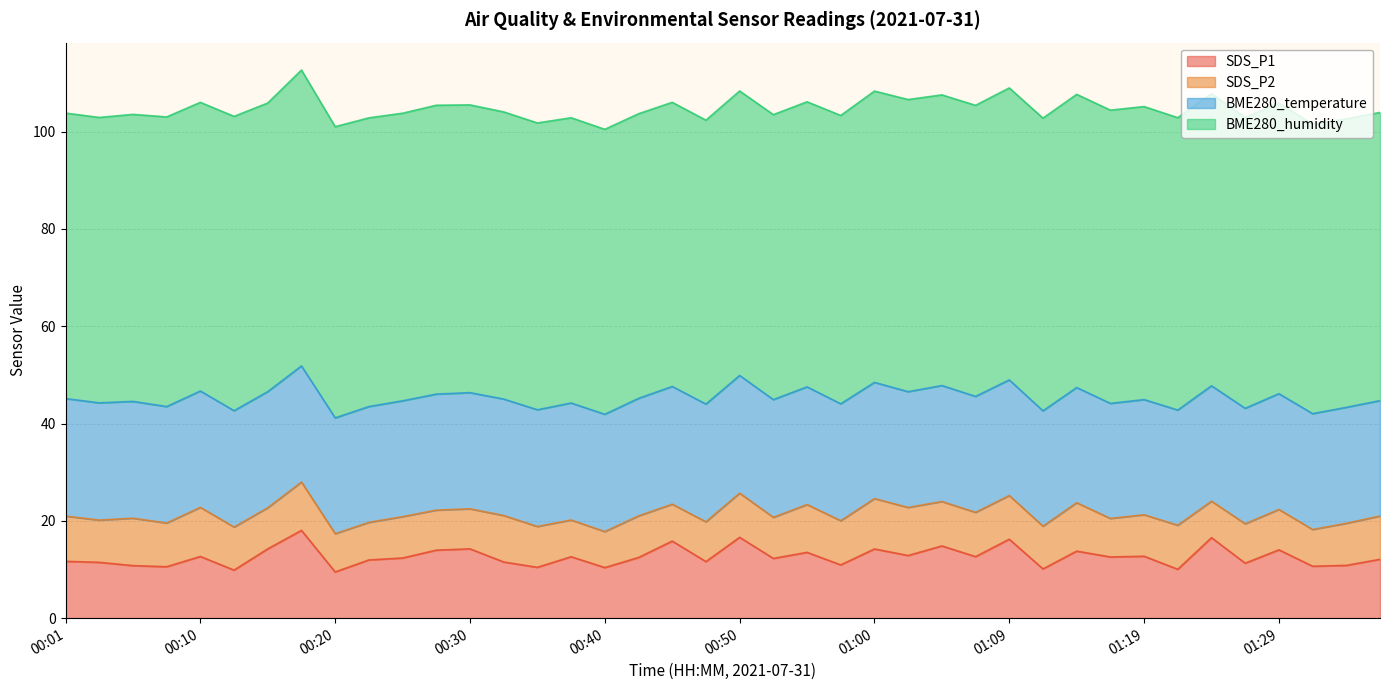

List the labels in order of BME280_humidity value, smallest first.

00:47, 00:45, 00:50, 00:42, 00:40, 00:52, 00:55, 00:37, 00:03, 00:01, 00:35, 00:06, 00:33, 00:25, 00:30, 01:36, 00:57, 01:34, 00:10, 00:15, 00:23, 00:28, 01:31, 00:08, 01:29, 01:05, 01:27, 01:07, 00:20, 01:00, 01:09, 01:02, 01:24, 01:22, 01:12, 01:19, 01:14, 01:17, 00:13, 00:18